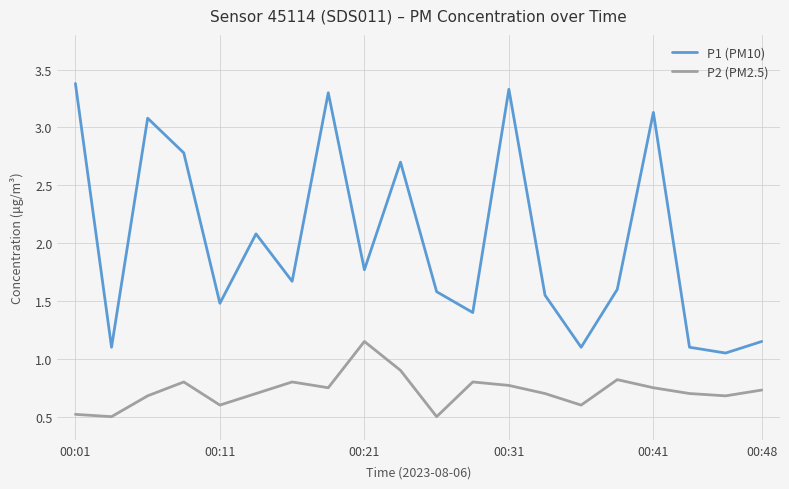

What is the difference between the maximum and minimum values in the P1 (PM10) series?

2.3